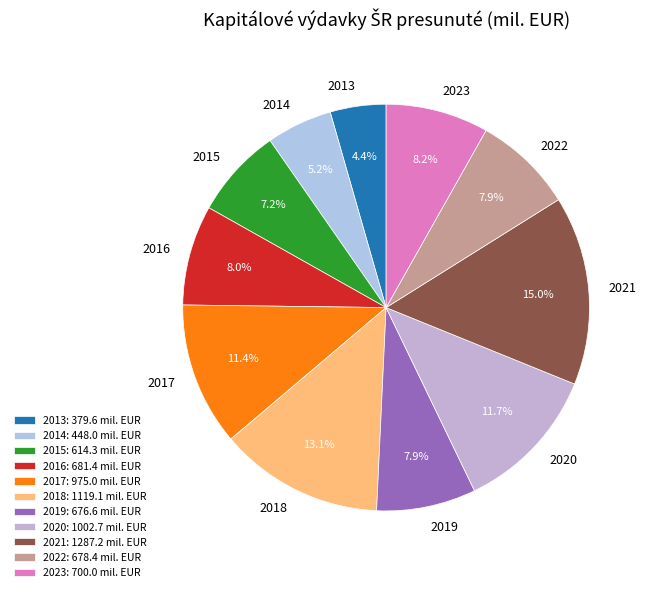

Which category has the smallest portion of the pie?

2013